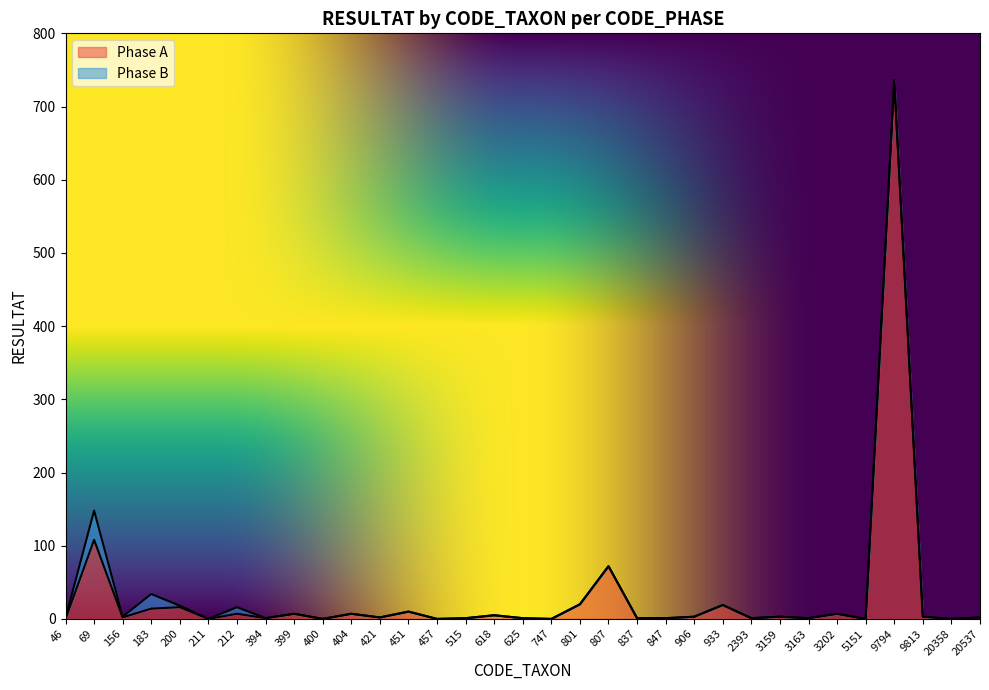

At which label does Phase A reach its peak?

9794